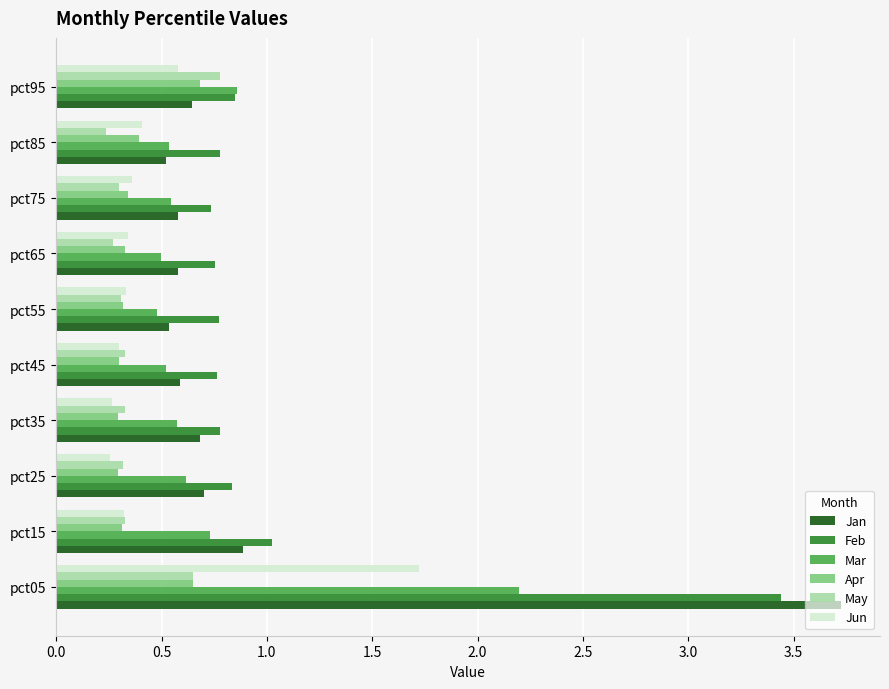

What is the maximum value shown in the chart?

3.7